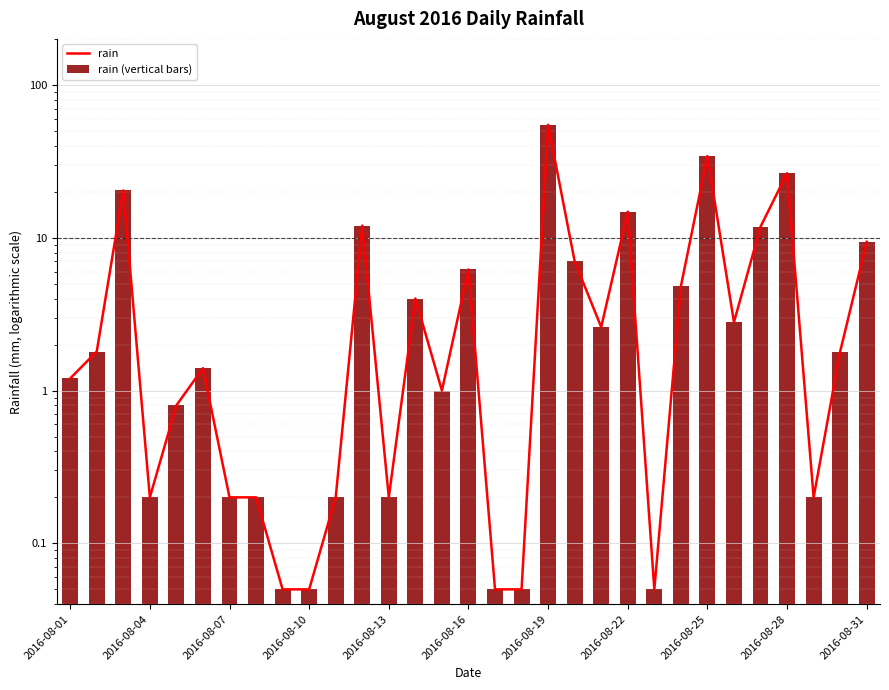

How many distinct data groups are displayed?

2